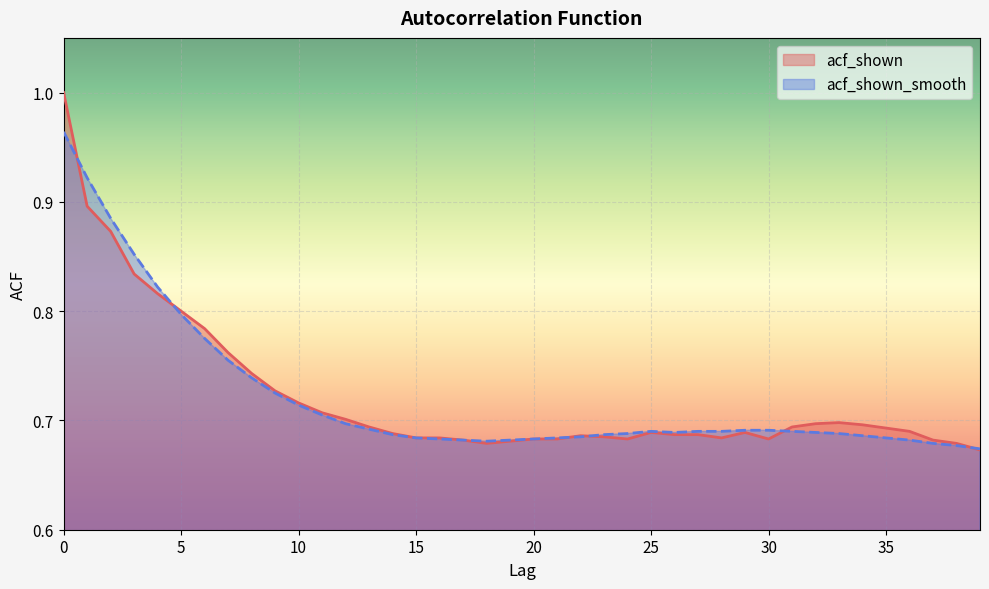

How many series are shown in this chart?

2